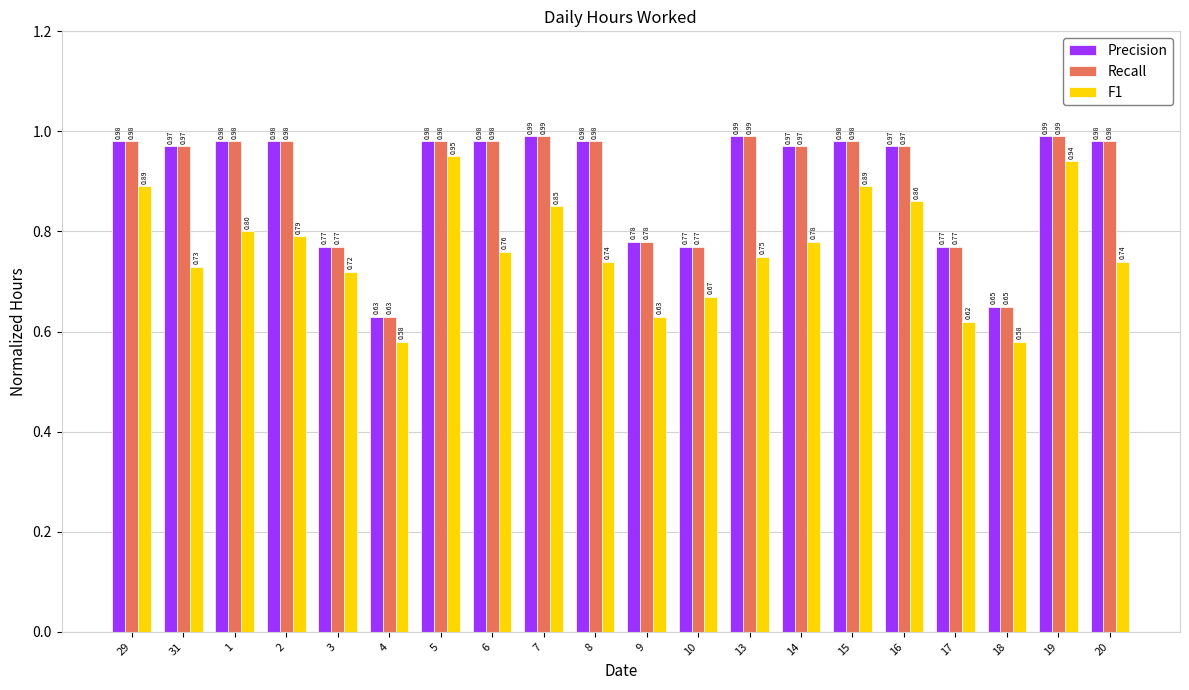

The value of Recall at 5 is 0.3. True or false?

False